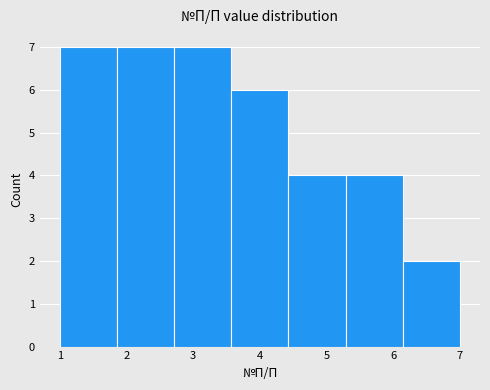

Reading left to right, list every bar in this chart as the range it spans on the x-axis followed by its height. Neither the bar edges nor the heights are printed on the chart, so give them approximately, as read against the axes.

1.0 to 1.9: 7
1.9 to 2.7: 7
2.7 to 3.6: 7
3.6 to 4.4: 6
4.4 to 5.3: 4
5.3 to 6.1: 4
6.1 to 7.0: 2